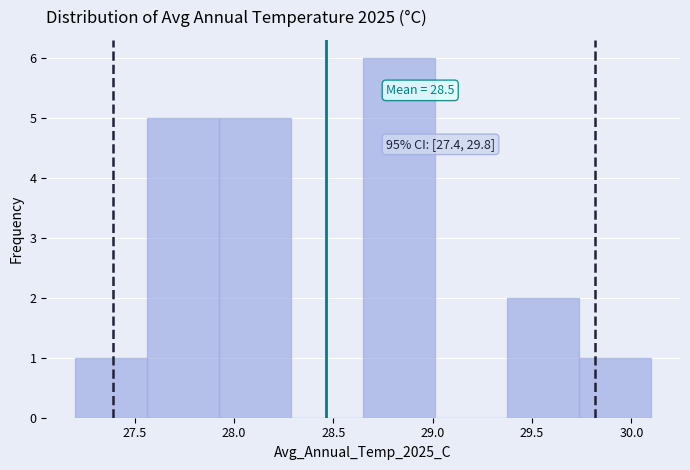

Over which range of the x-axis is the bar tallest?

28.65 to 29.00